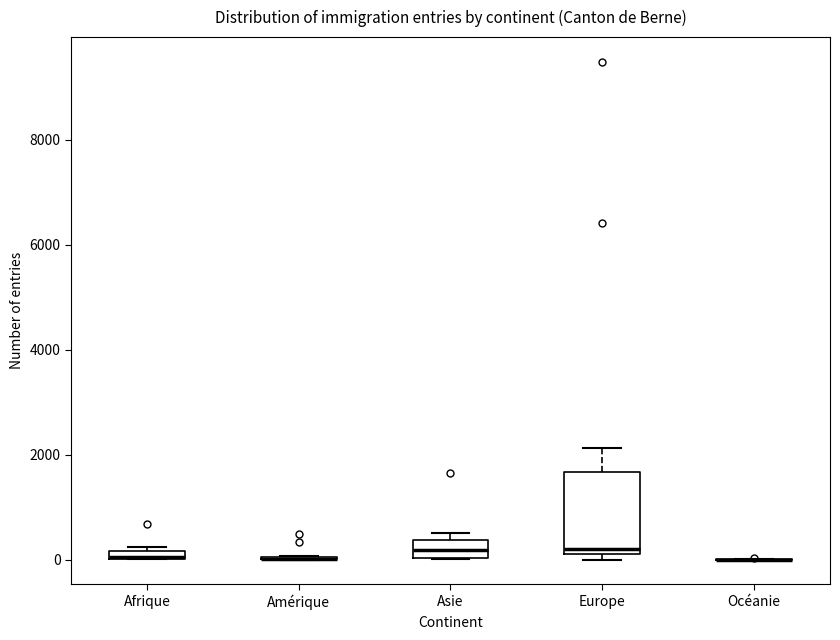

Where is the upper edge of the box for Afrique on the y-axis? The values are not printed on the chart, so give them approximately, as read against the axis.

200